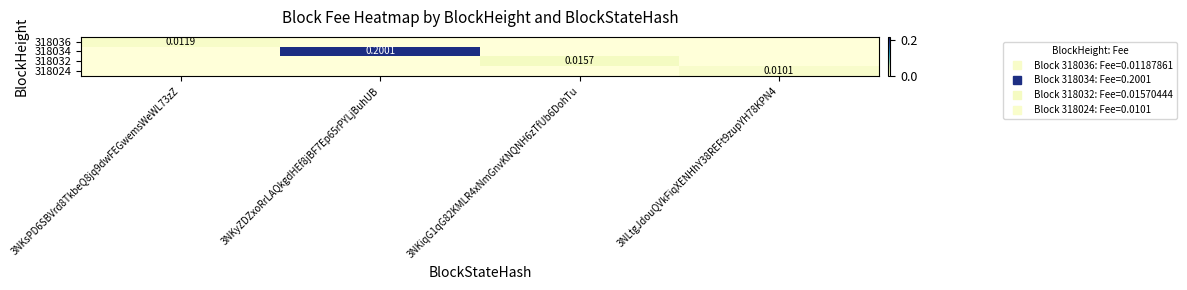

True or false: 318024 has a value of 0.0 at 3NKyZDZxoRrLAQkgdHEf8jBF7Ep65rPYLjBuhUB.

False